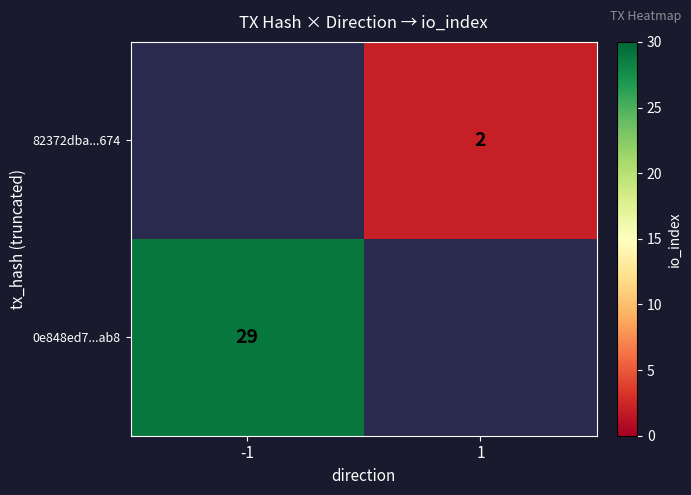

Is it true that 0e848ed7...ab8 equals 46 at -1?

False